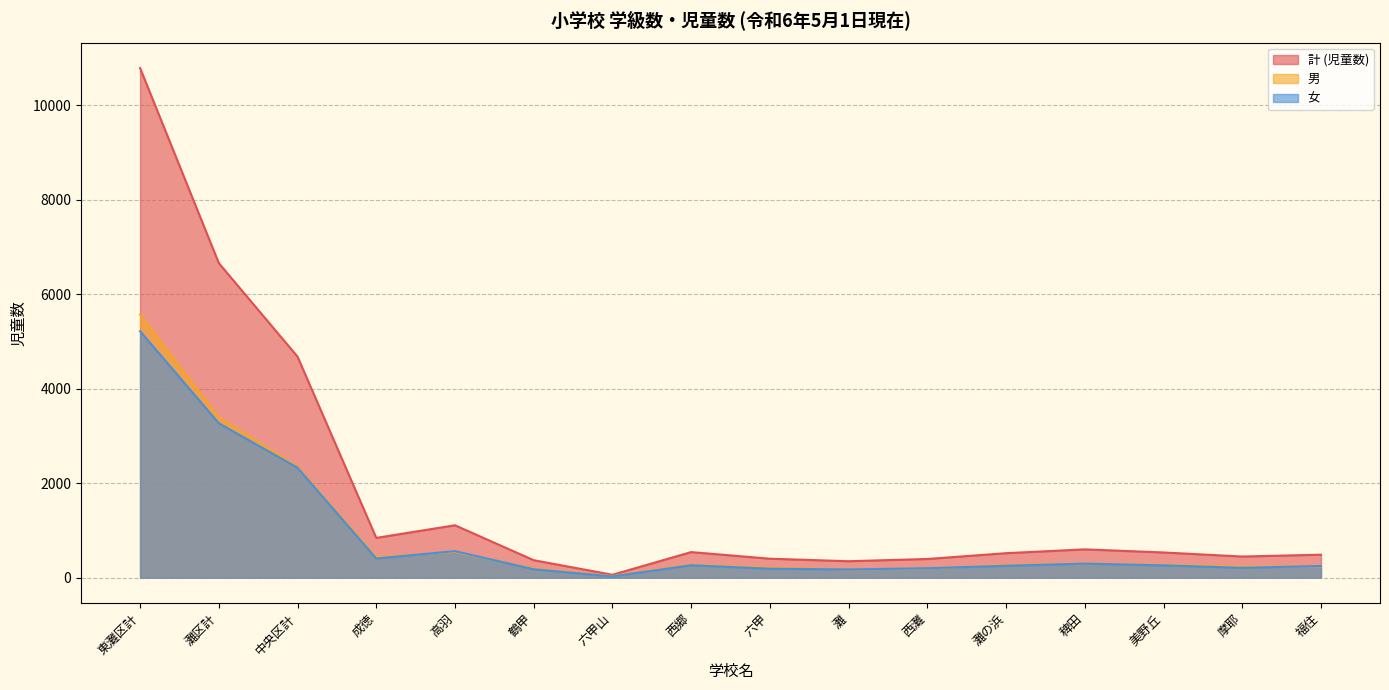

What are all the series names shown in the legend?

計 (児童数), 男, 女